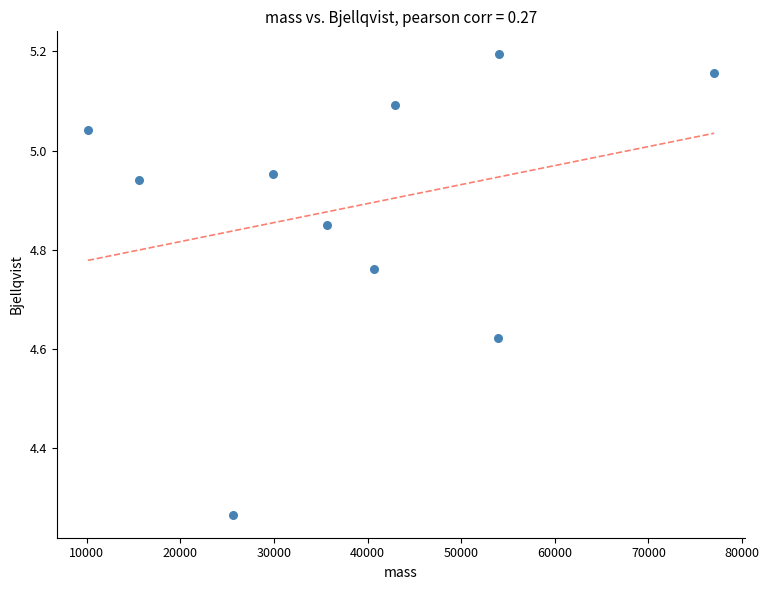

What is the range of Y values (max minus min)?

0.9